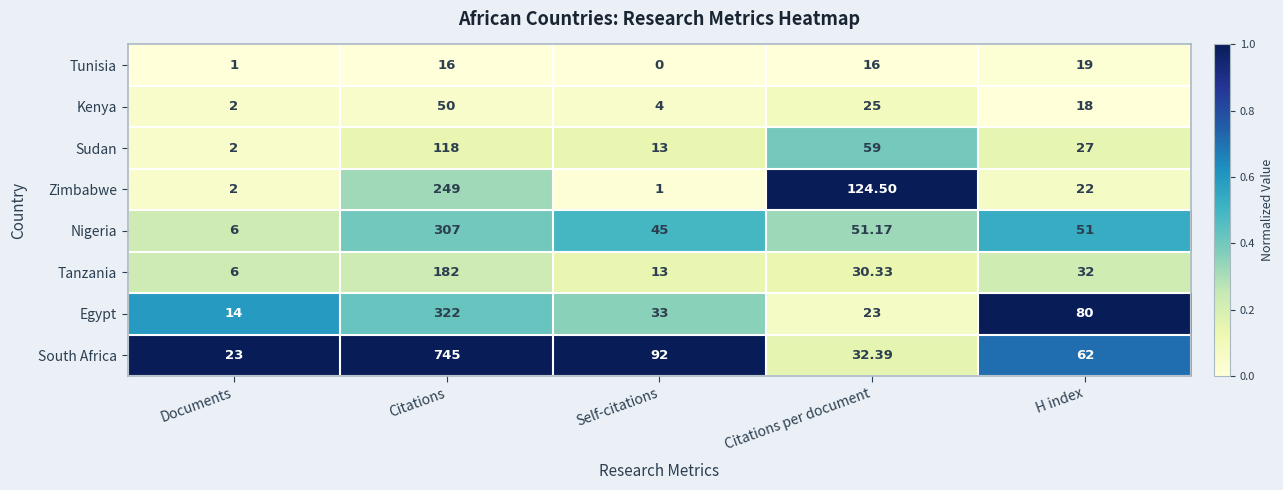

Which series has the largest total across all categories?

South Africa